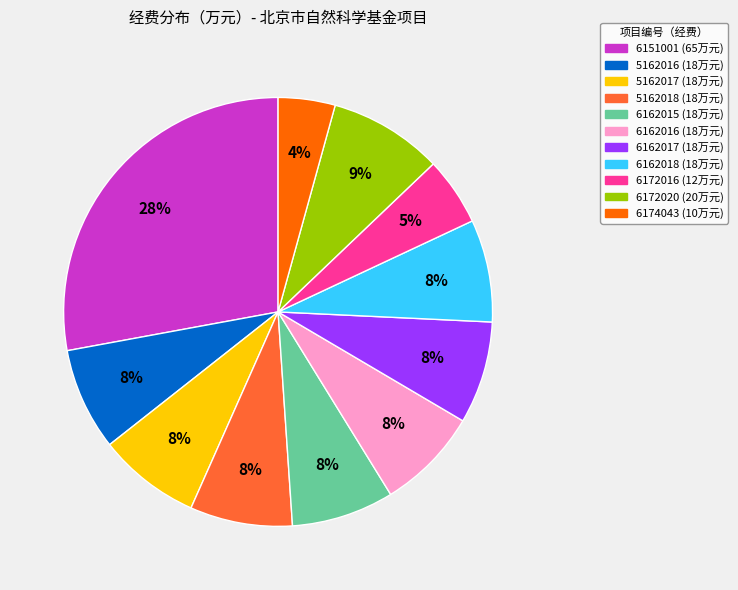

Between 6162016 and 6151001, which is larger?

6151001